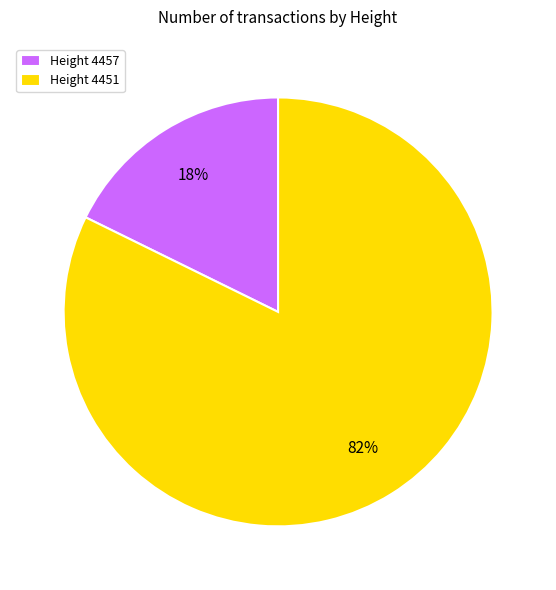

What is the majority slice?

Height 4451